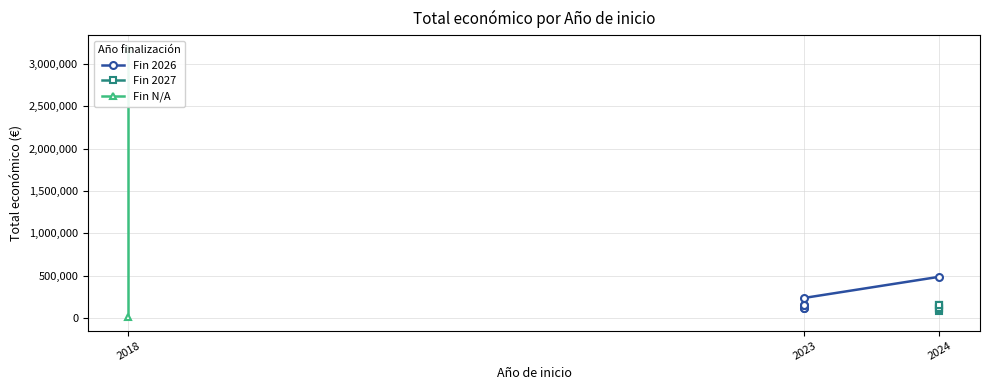

Read the value at 2024.

486756